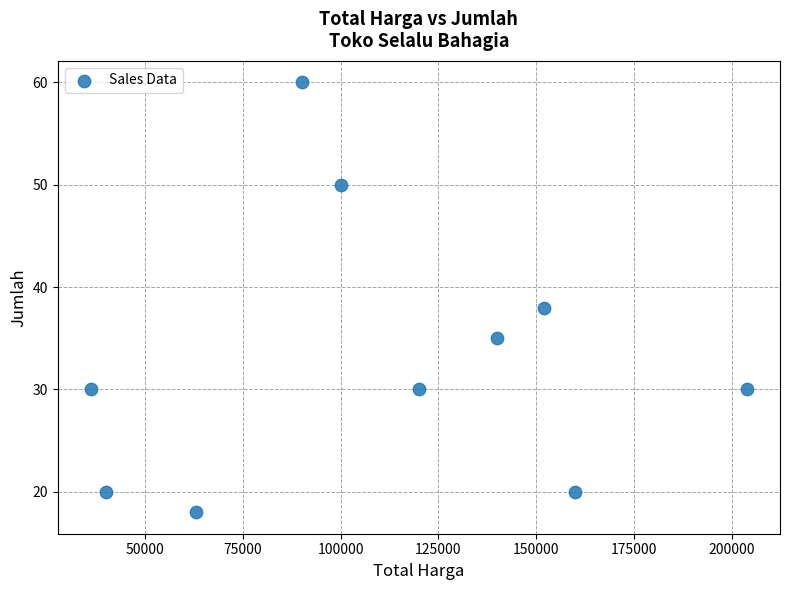

What Y value in the scatter plot is closest to 39?

38